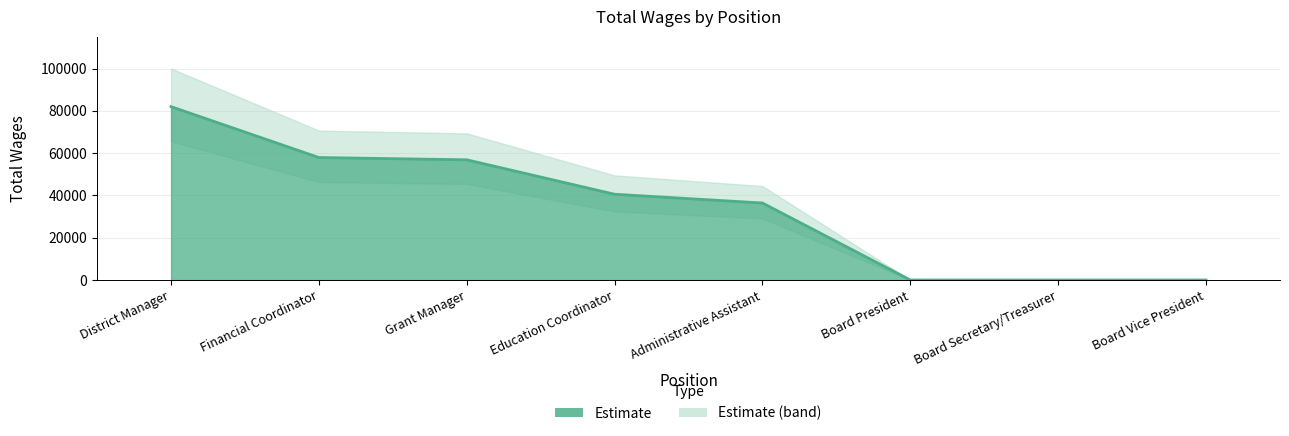

Reading right to left, list all the values displayed in this chart.

0	0	0	36414	40554	56840	57920	81988